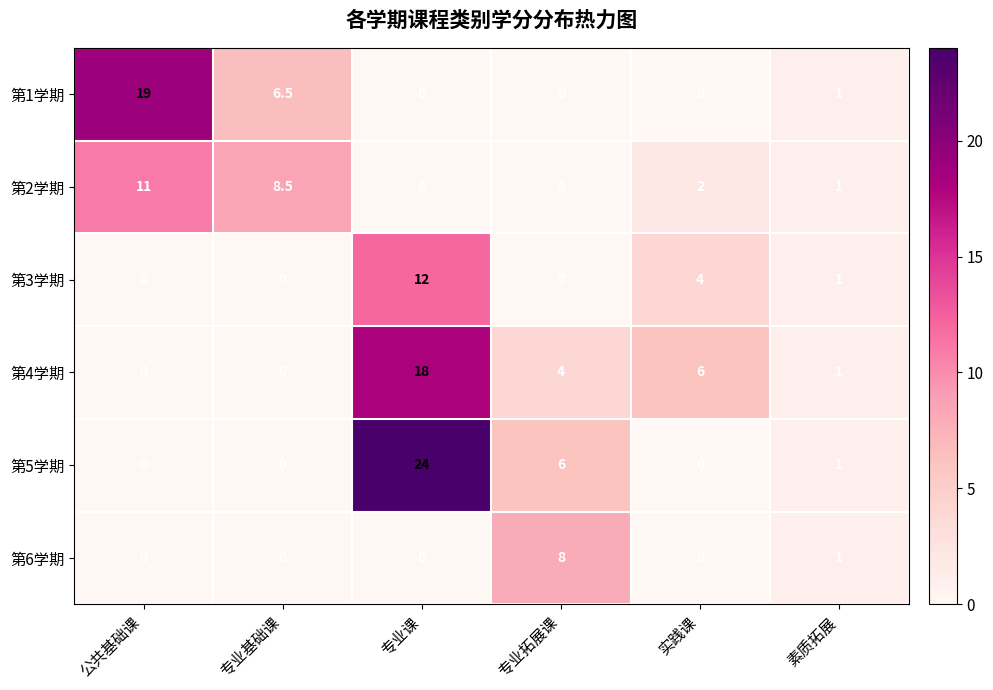

At how many categories does at least one series exceed 2?

5